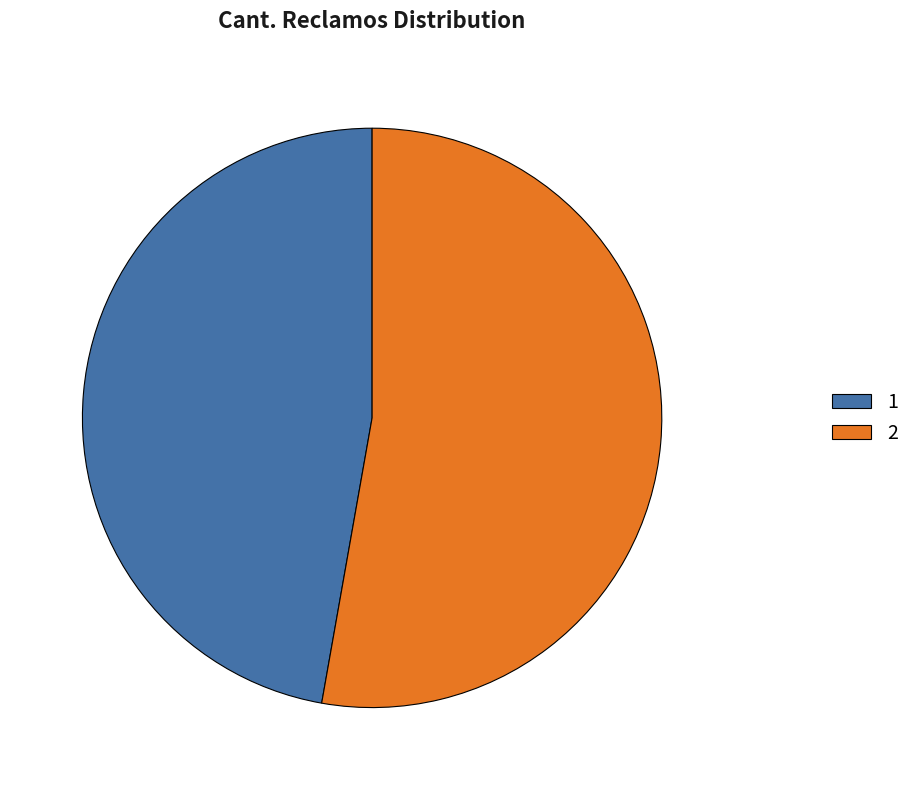

Is it true that 1 is 38% of the pie?

False